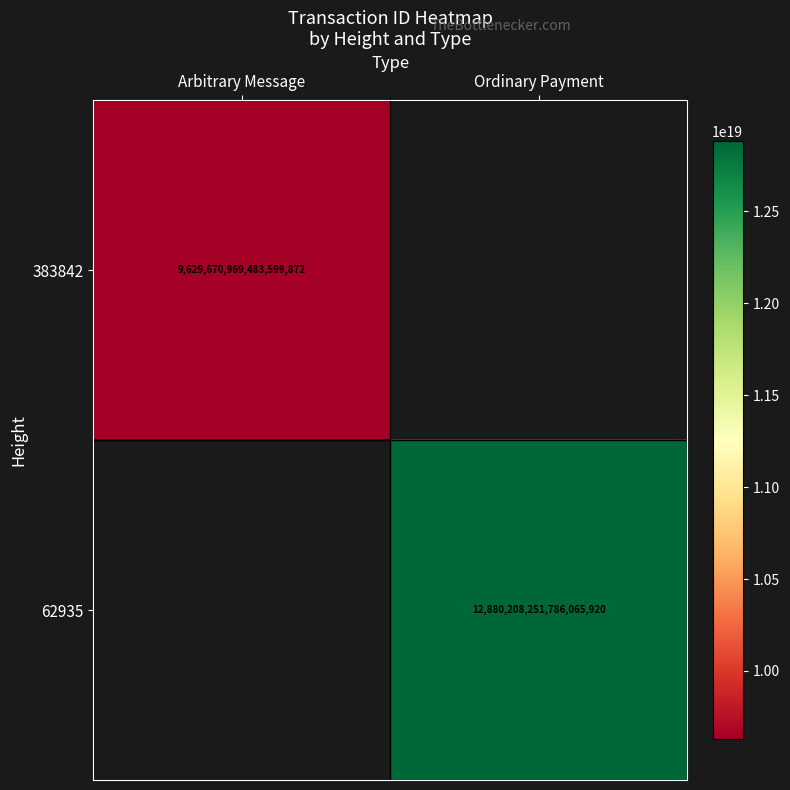

Is the value of 383842 at Arbitrary Message greater than the value of 62935 at Ordinary Payment?

No